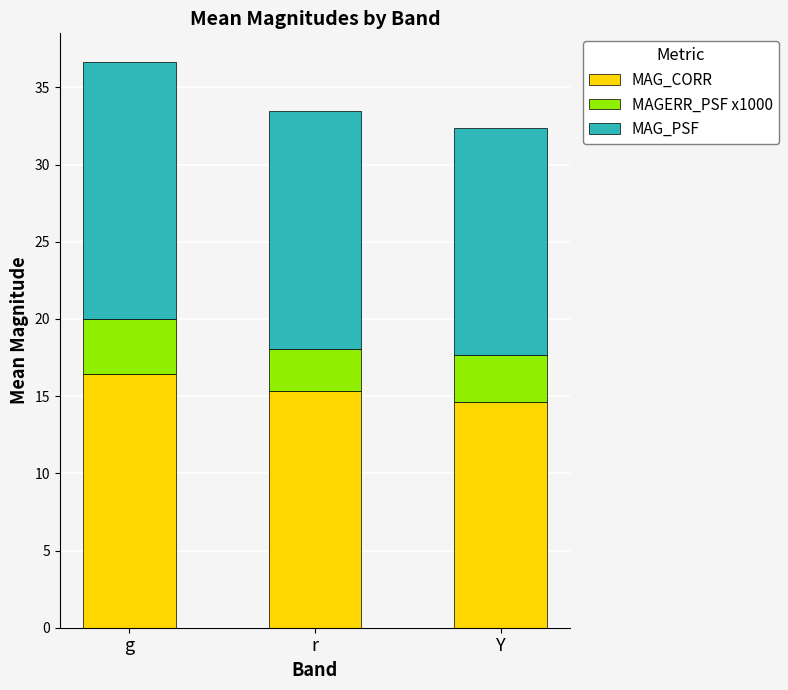

What is the sum of the MAG_CORR values at Y and g?

31.1